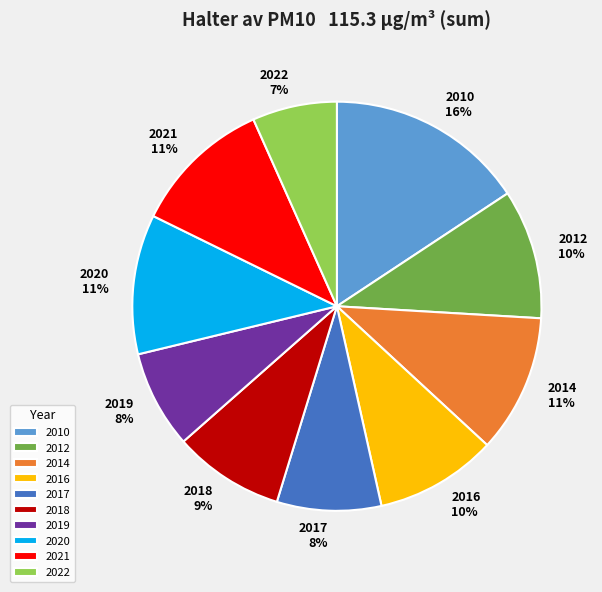

To the nearest percent, what percentage of the pie is 2020?

11%